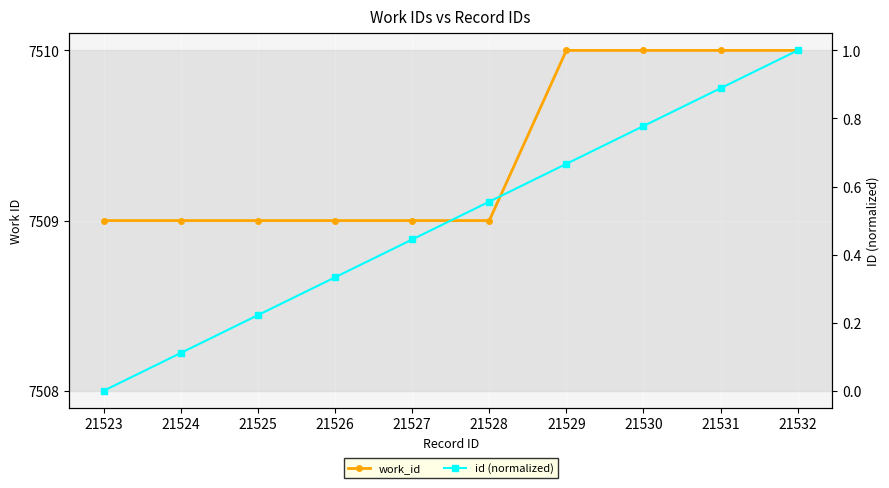

Which has a higher value, 21528 or 21531?

21531